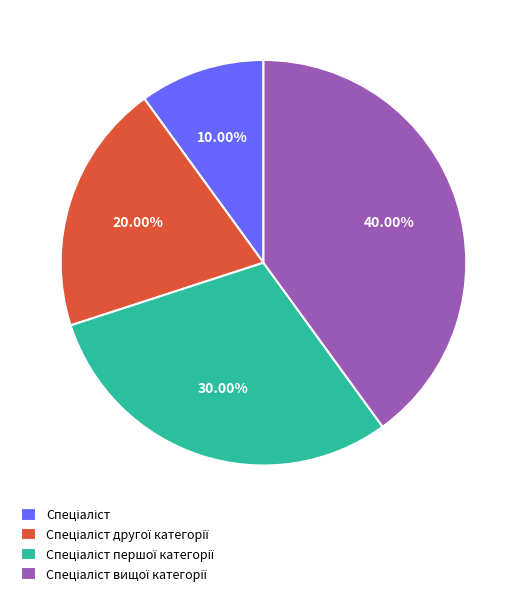

Does any single category account for the majority?

No